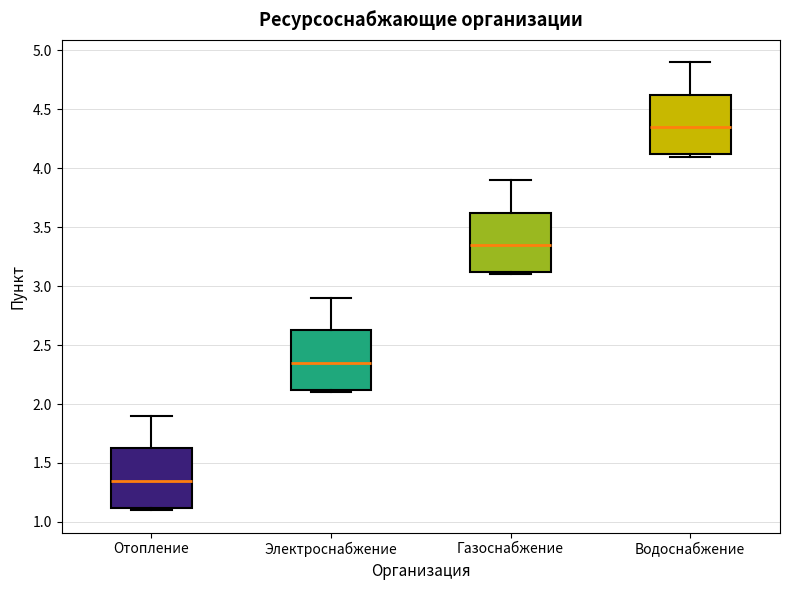

Which box has the highest median line?

Водоснабжение